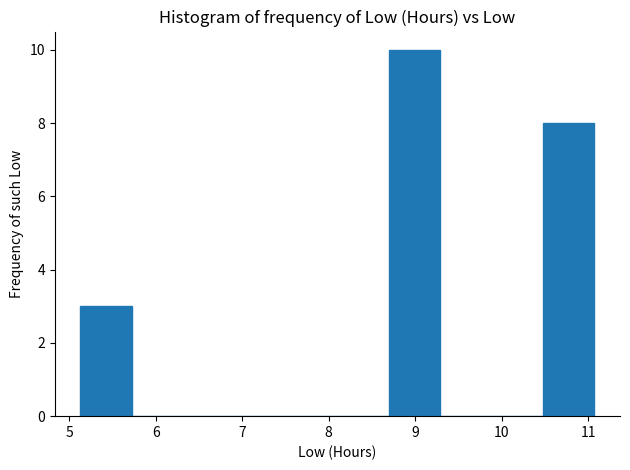

Reading left to right, transcribe this chart: for each bar, give the range it covers on the x-axis and its height. Neither the bar edges nor the heights are printed on the chart, so give them approximately, as read against the axes.

5.1 to 5.7: 3
5.7 to 6.3: 0
6.3 to 6.9: 0
6.9 to 7.5: 0
7.5 to 8.1: 0
8.1 to 8.7: 0
8.7 to 9.3: 10
9.3 to 9.9: 0
9.9 to 10.5: 0
10.5 to 11.1: 8